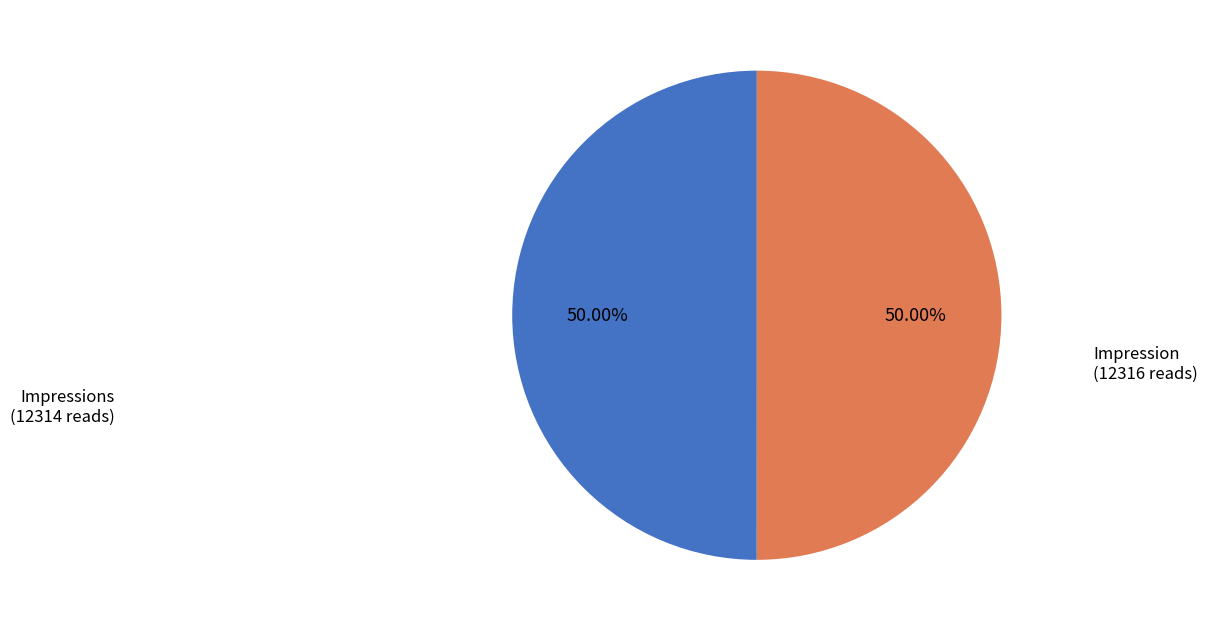

To the nearest percent, what is the average slice percentage?

50%